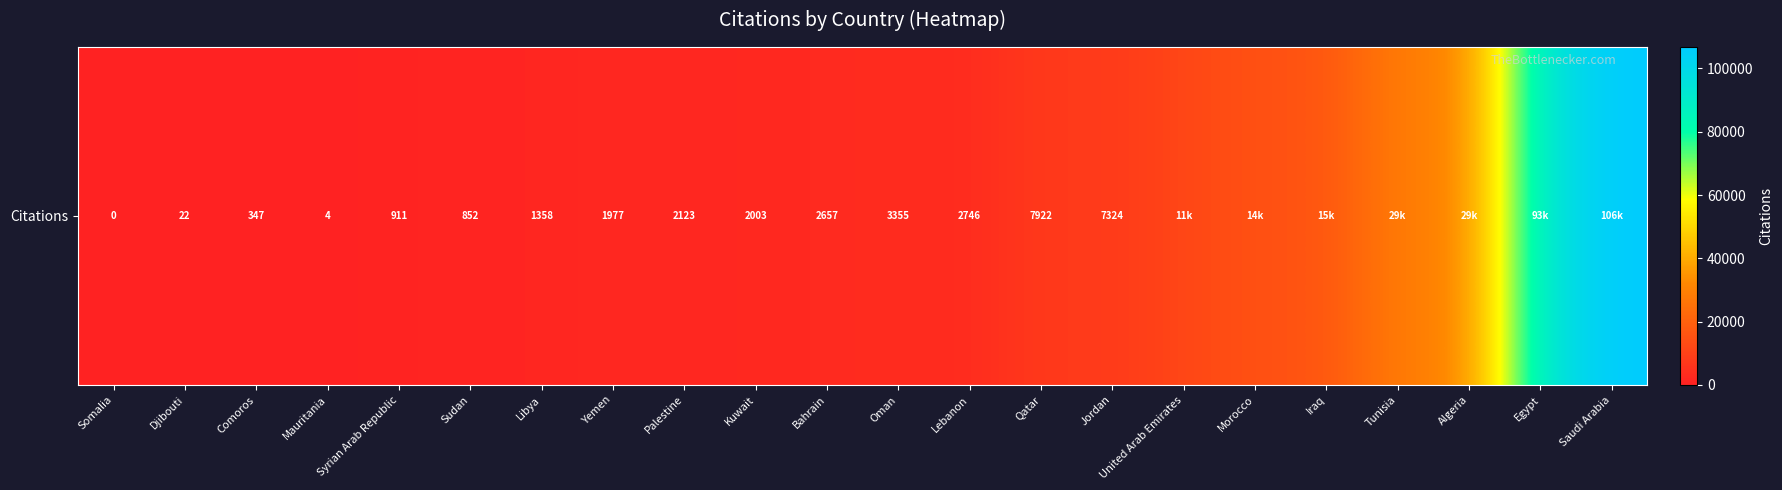

What is the difference between the maximum and minimum values?

106791